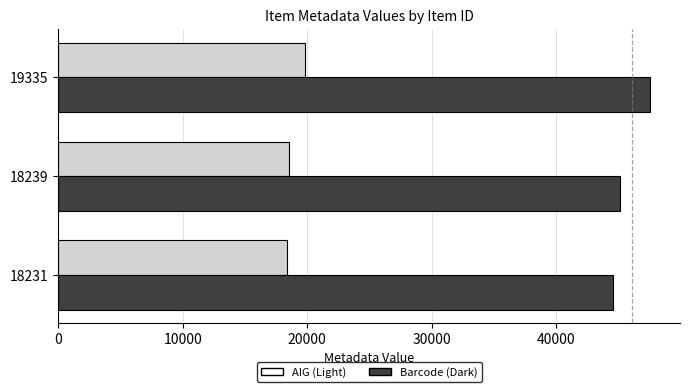

At which category is the sum across all series the highest?

19335